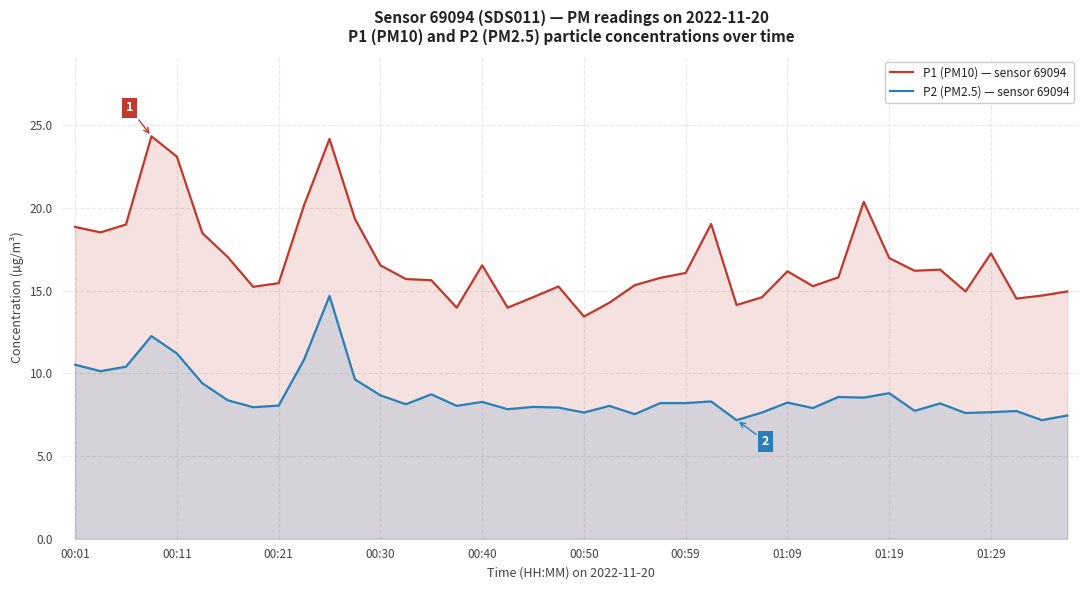

What is the difference between the second highest and minimum values in the P2 (PM2.5) — sensor 69094 series?

5.1